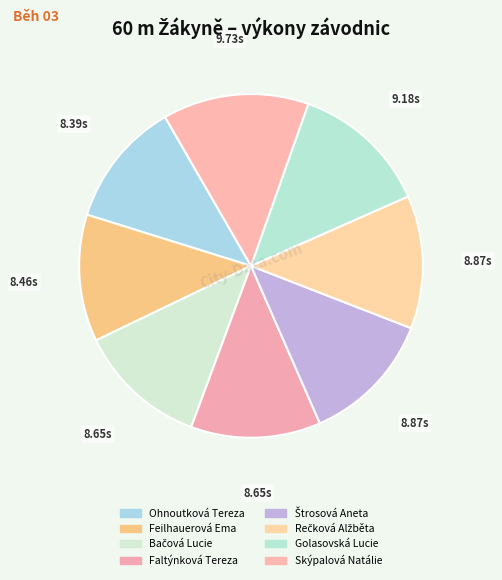

To the nearest percent, what portion does Ohnoutková Tereza represent?

12%